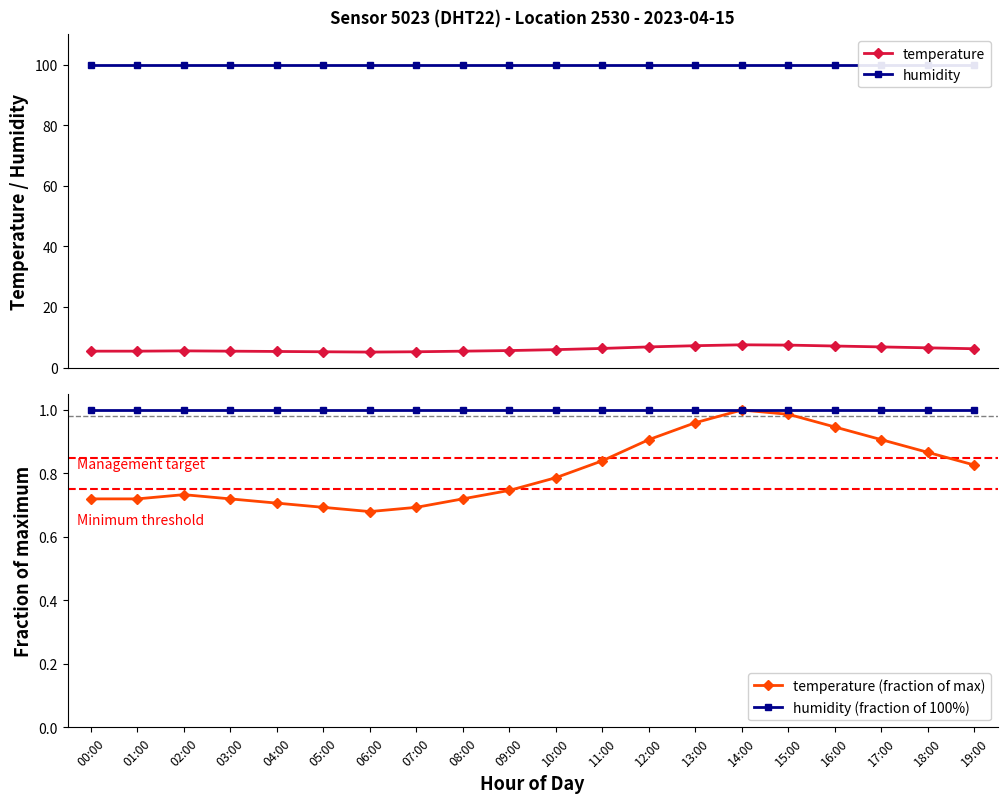

At which label is temperature (fraction of max) closest to 0?

06:00